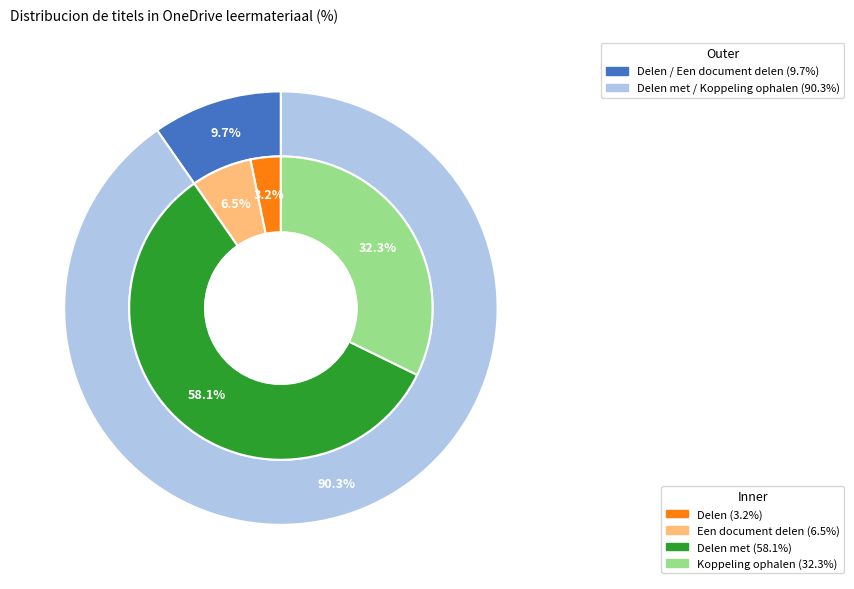

How many segments does this pie chart have?

4